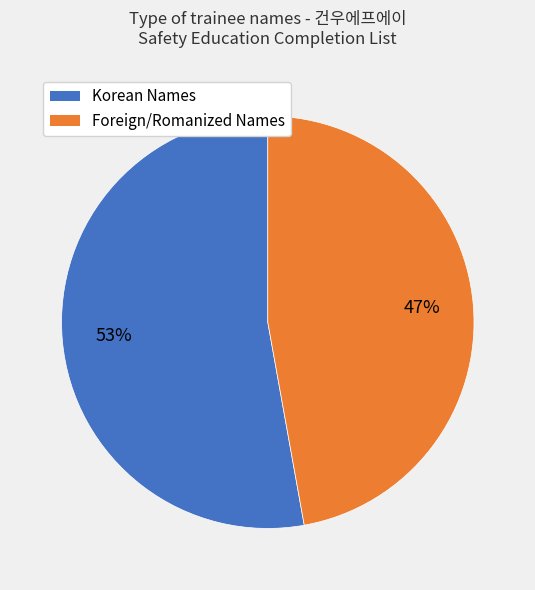

Is the sum of Foreign/Romanized Names and Korean Names greater than half?

Yes